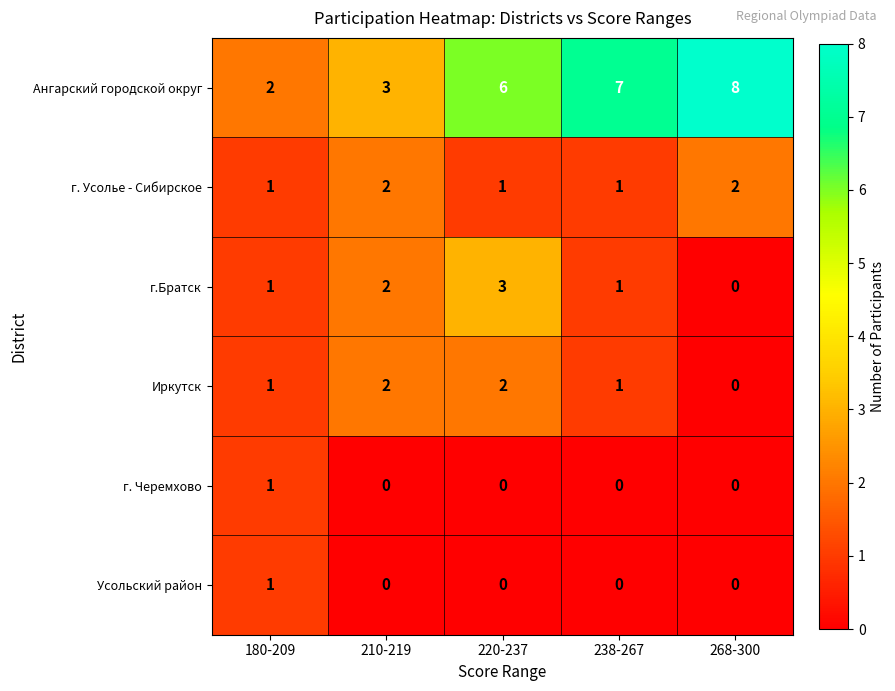

The Ангарский городской округ series shows 2 at 210-219. True or false?

False